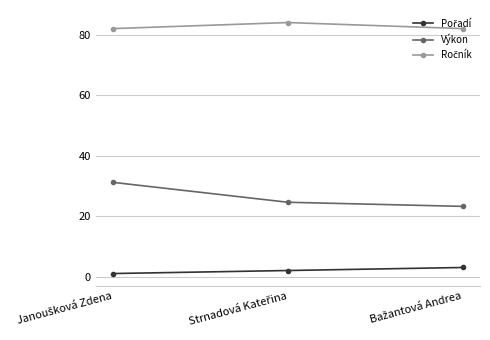

What is the value of the Výkon point at the 2nd from the left?

24.6